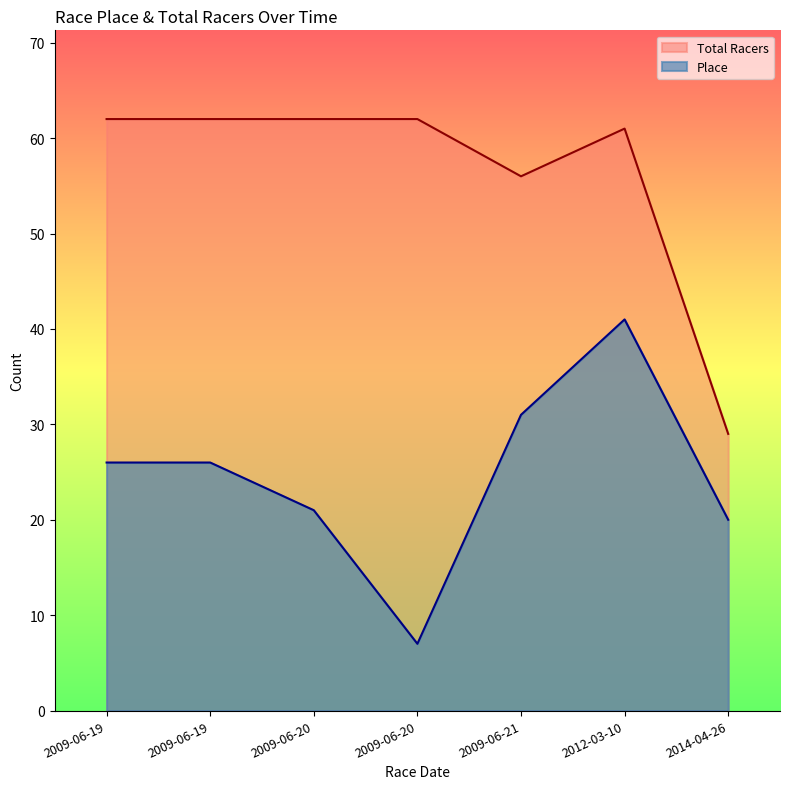

Where does the Place series first go above 26?

2009-06-21